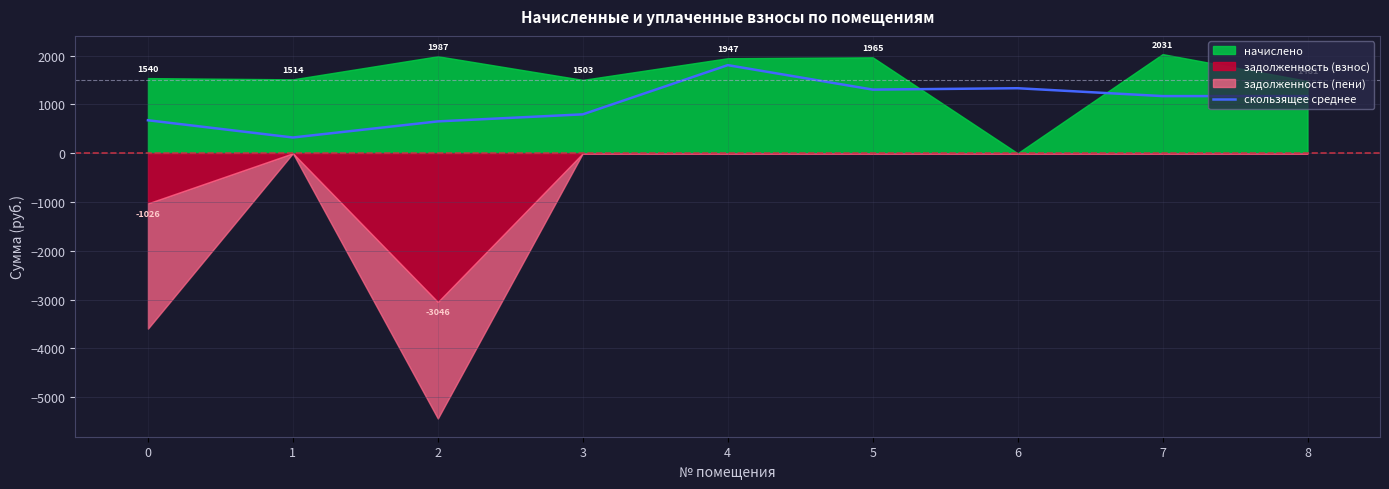

What value does the data have at 8?

1170.7